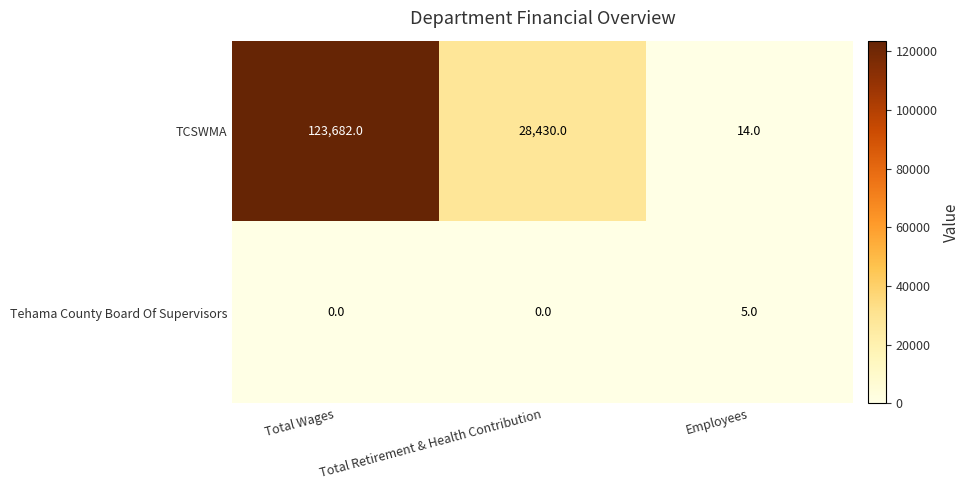

True or false: Tehama County Board Of Supervisors has a value of 0 at Total Wages.

True